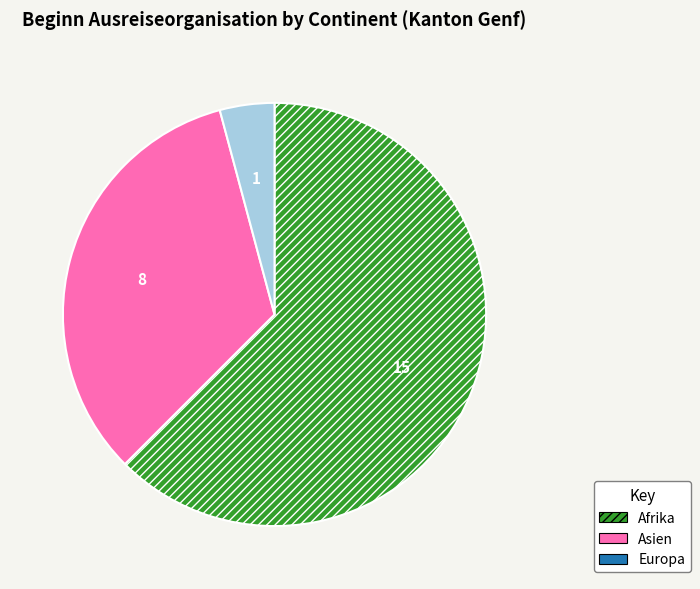

What is the smallest slice in the pie chart?

Europa